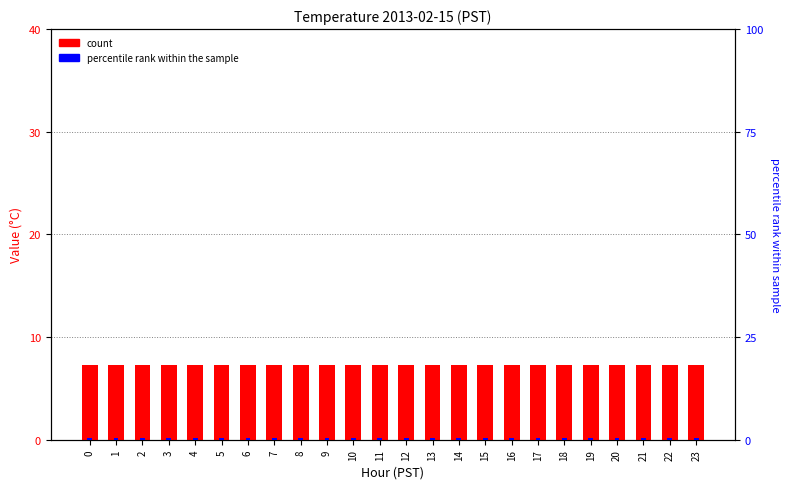

Is the value of count at 7 greater than the value of percentile rank within the sample at 17?

Yes